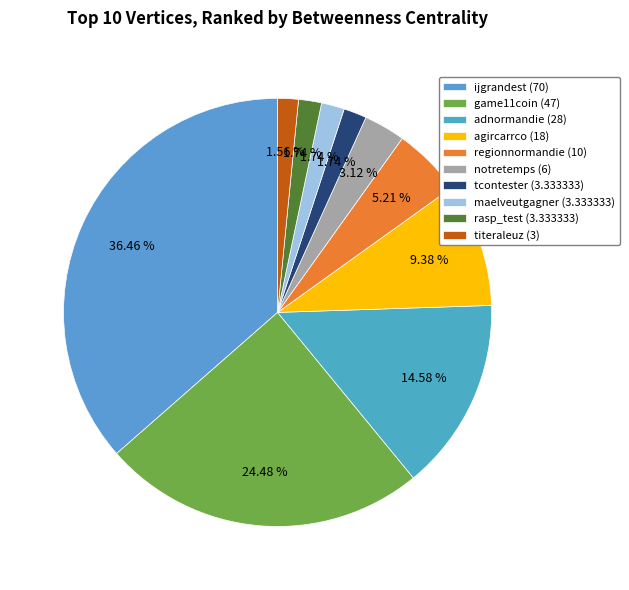

Do rasp_test and notretemps together represent more than half of the pie?

No